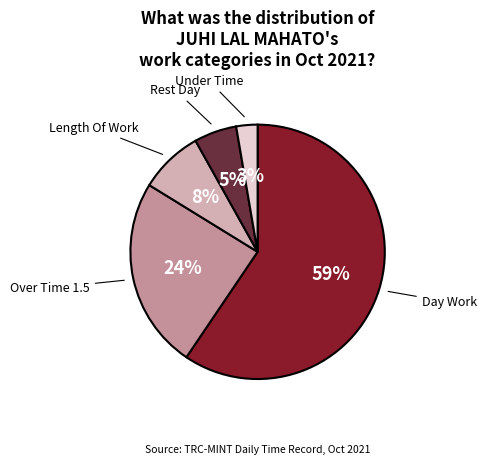

Which category accounts for the majority?

Day Work